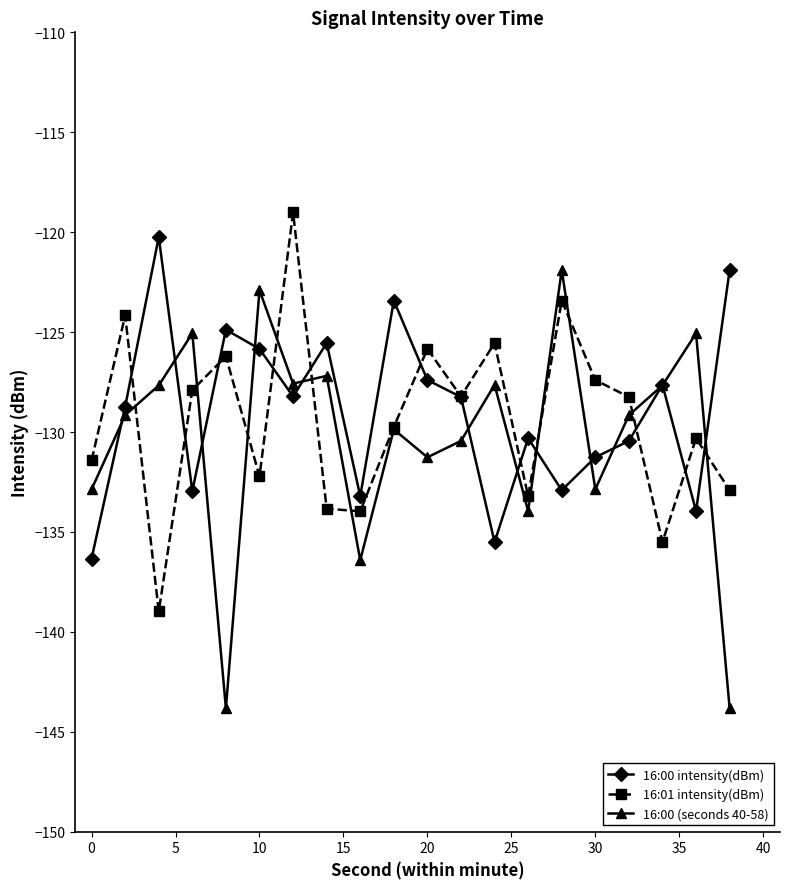

In 16:01 intensity(dBm), how many points are higher than both neighbors (excluding endpoints)?

7